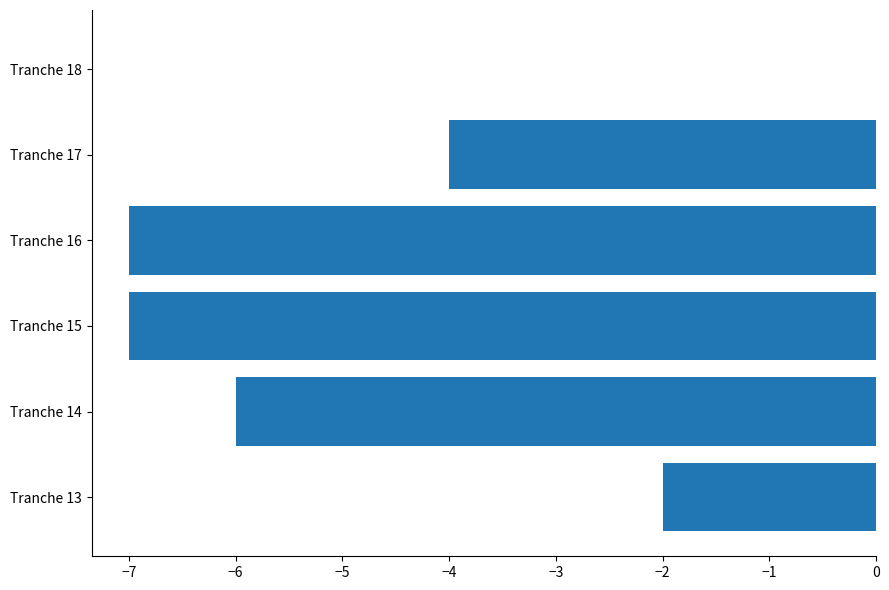

Between Tranche 17 and Tranche 13, which is larger?

Tranche 13